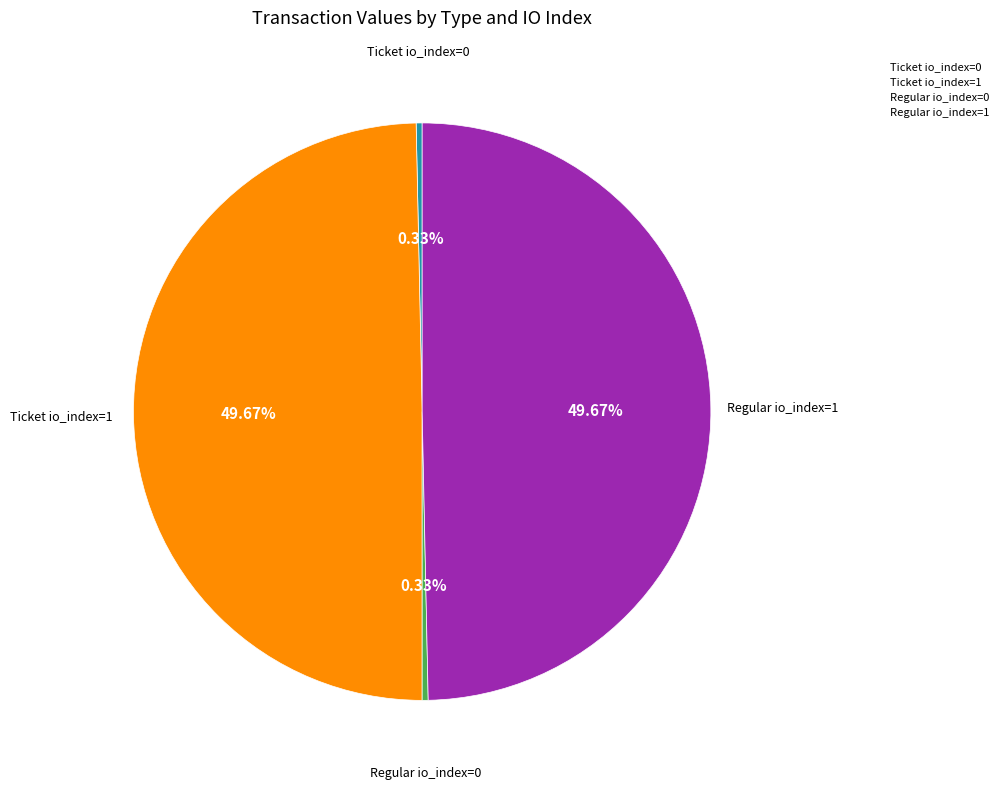

Combined, what portion of the pie is Ticket io_index=1 and Ticket io_index=0?

50.0%